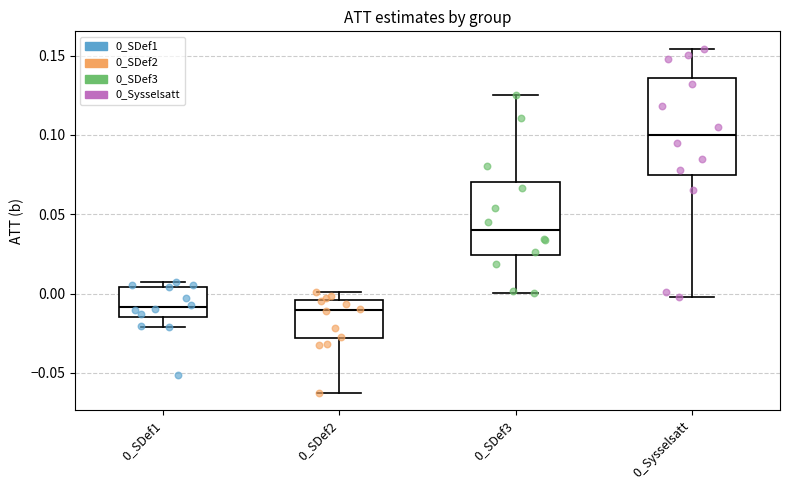

Reading left to right, transcribe this box plot: for each box, give where its median line is, the range the box spans, and where its two whiskers end, as read against the y-axis. The values are not printed on the chart, so give them approximately, as read against the axis.

0_SDef1: median -0.010, box -0.015 to 0.005, whiskers -0.020 to 0.005 (just above the box's upper edge)
0_SDef2: median -0.010, box -0.030 to -0.005, whiskers -0.060 to 0.000
0_SDef3: median 0.040, box 0.025 to 0.070, whiskers 0.000 to 0.125
0_Sysselsatt: median 0.100, box 0.075 to 0.135, whiskers 0.000 to 0.155